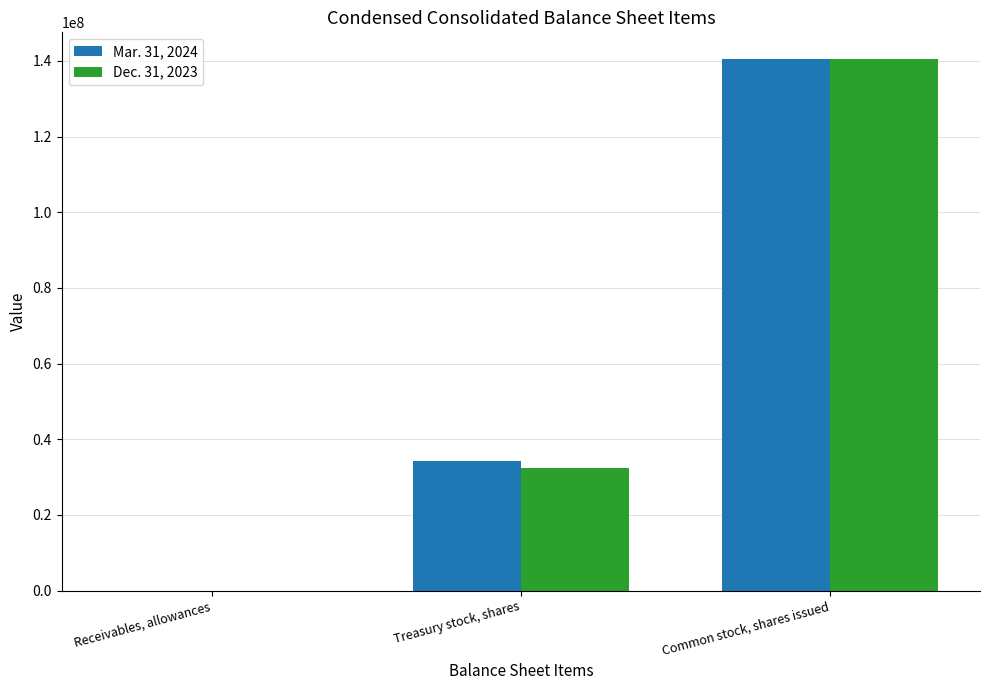

Reading right to left, list all the values displayed in this chart.

Mar. 31, 2024: 140525055	34267073	2581
Dec. 31, 2023: 140525055	32447317	4295